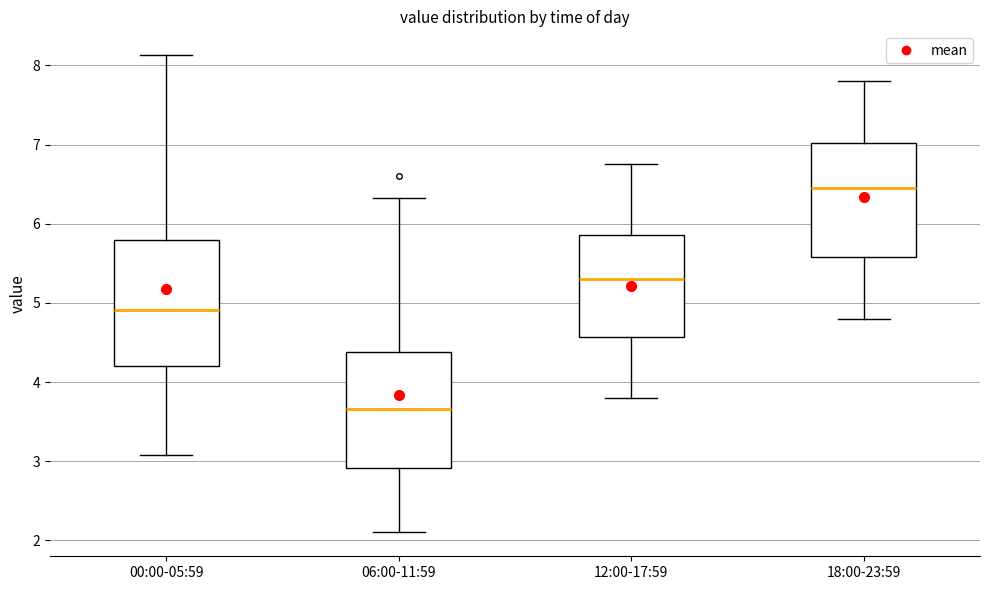

Which box has the lowest median line?

06:00-11:59